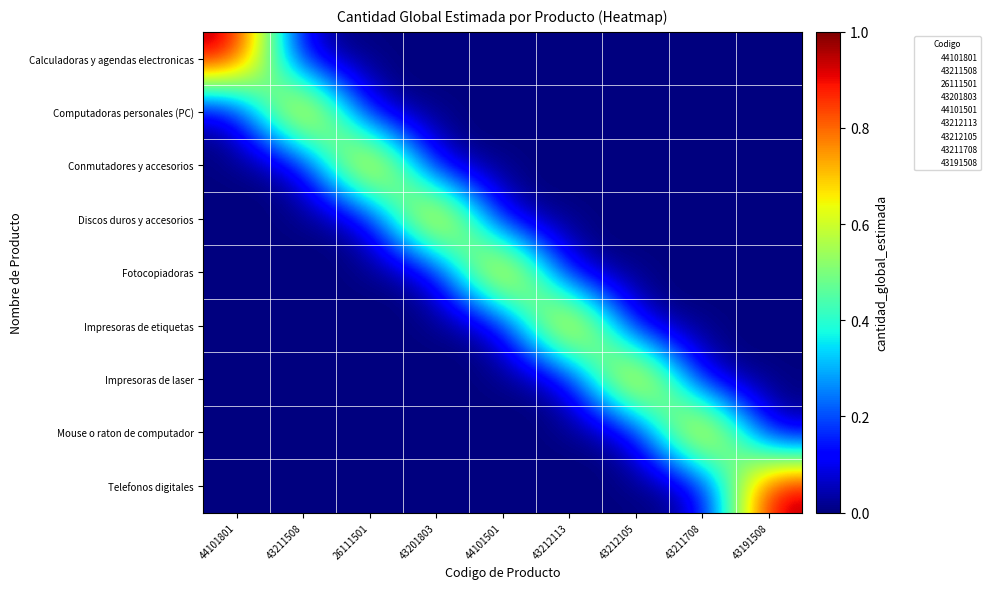

Reading left to right, transcribe all the data shown in this chart.

Calculadoras y agendas electronicas: 44101801=1	43211508=0	26111501=0	43201803=0	44101501=0	43212113=0	43212105=0	43211708=0	43191508=0
Computadoras personales (PC): 44101801=0	43211508=1	26111501=0	43201803=0	44101501=0	43212113=0	43212105=0	43211708=0	43191508=0
Conmutadores y accesorios: 44101801=0	43211508=0	26111501=1	43201803=0	44101501=0	43212113=0	43212105=0	43211708=0	43191508=0
Discos duros y accesorios: 44101801=0	43211508=0	26111501=0	43201803=1	44101501=0	43212113=0	43212105=0	43211708=0	43191508=0
Fotocopiadoras: 44101801=0	43211508=0	26111501=0	43201803=0	44101501=1	43212113=0	43212105=0	43211708=0	43191508=0
Impresoras de etiquetas: 44101801=0	43211508=0	26111501=0	43201803=0	44101501=0	43212113=1	43212105=0	43211708=0	43191508=0
Impresoras de laser: 44101801=0	43211508=0	26111501=0	43201803=0	44101501=0	43212113=0	43212105=1	43211708=0	43191508=0
Mouse o raton de computador: 44101801=0	43211508=0	26111501=0	43201803=0	44101501=0	43212113=0	43212105=0	43211708=1	43191508=0
Telefonos digitales: 44101801=0	43211508=0	26111501=0	43201803=0	44101501=0	43212113=0	43212105=0	43211708=0	43191508=1